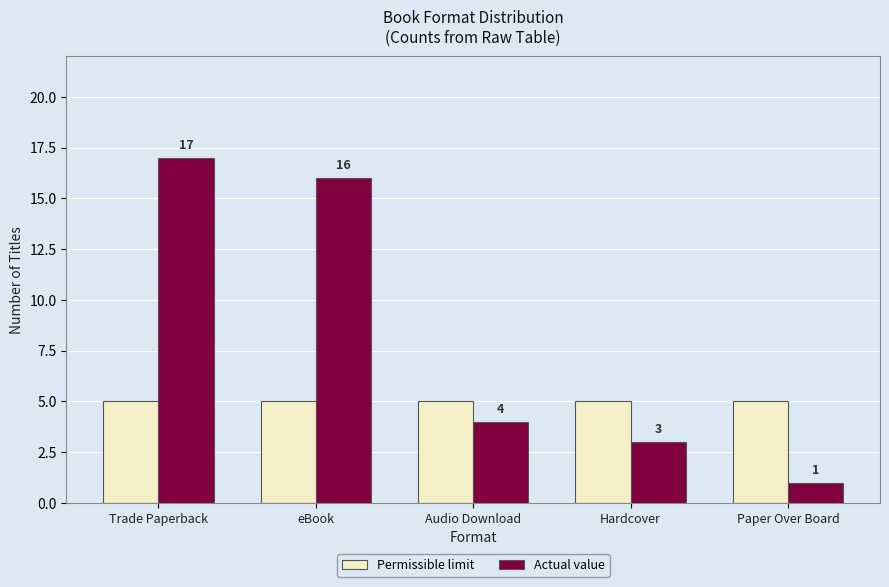

Reading left to right, transcribe all the data shown in this chart.

Permissible limit: 5	5	5	5	5
Actual value: 17	16	4	3	1